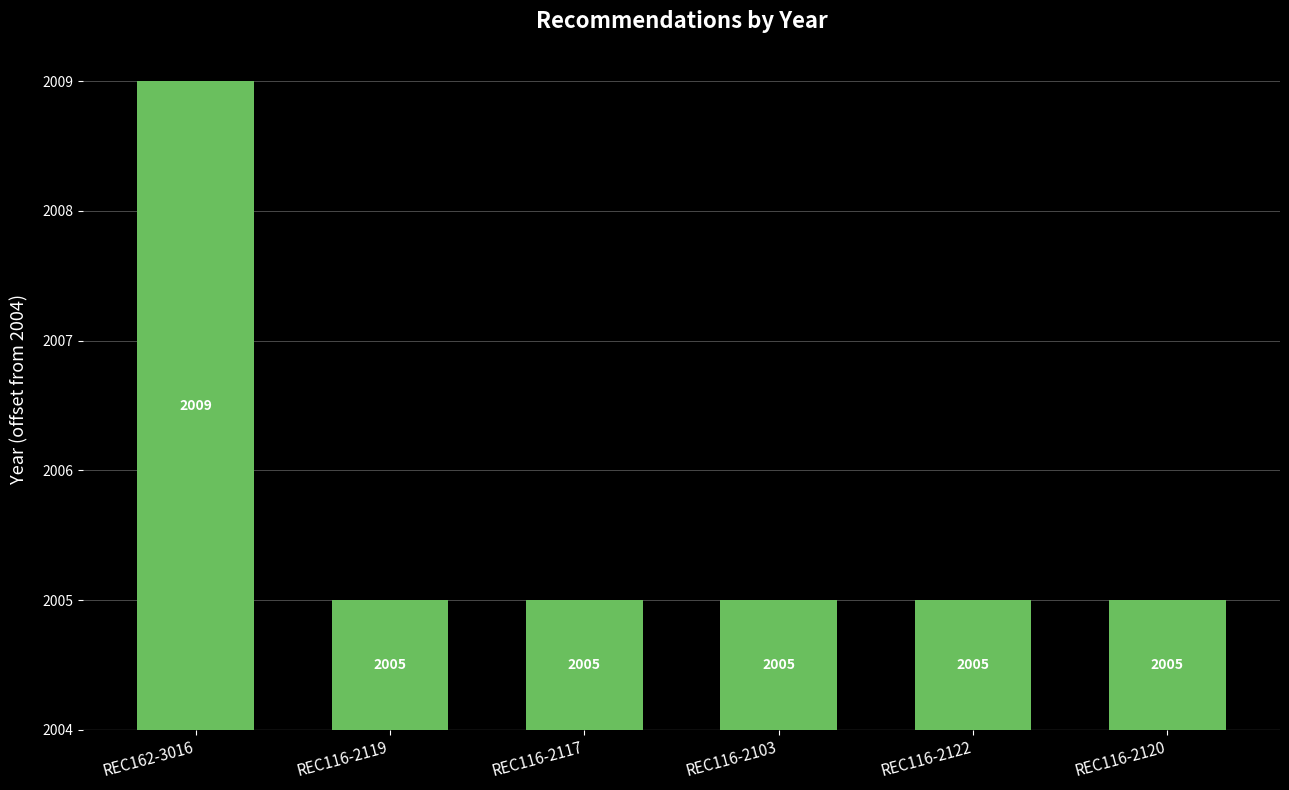

Which category has the highest value across all series?

REC162-3016